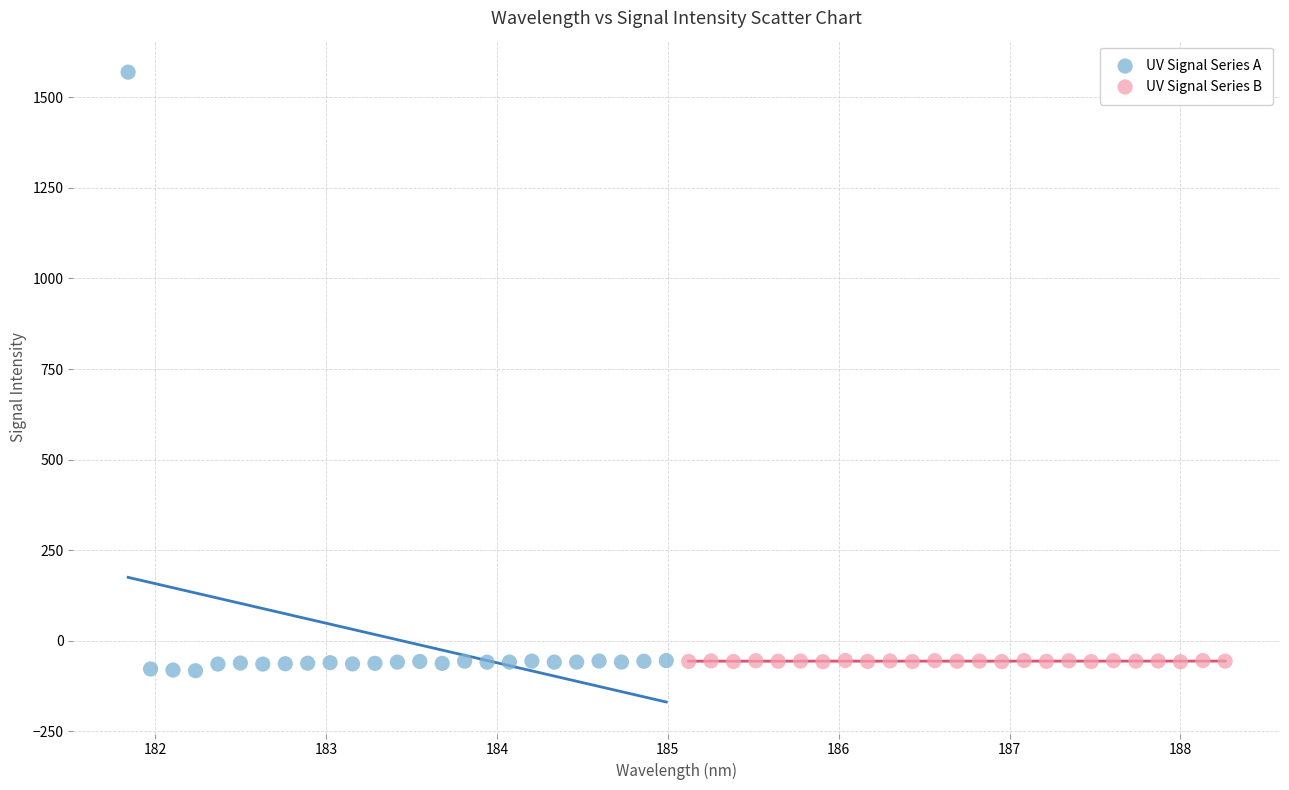

Which series reaches the maximum Y coordinate?

UV Signal Series A